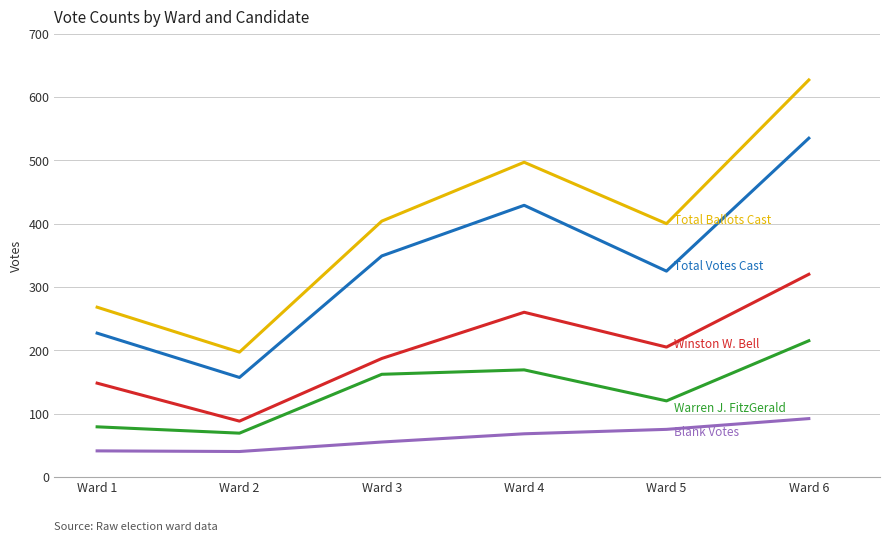

What is the spread (max minus min) of values at Ward 4?

429